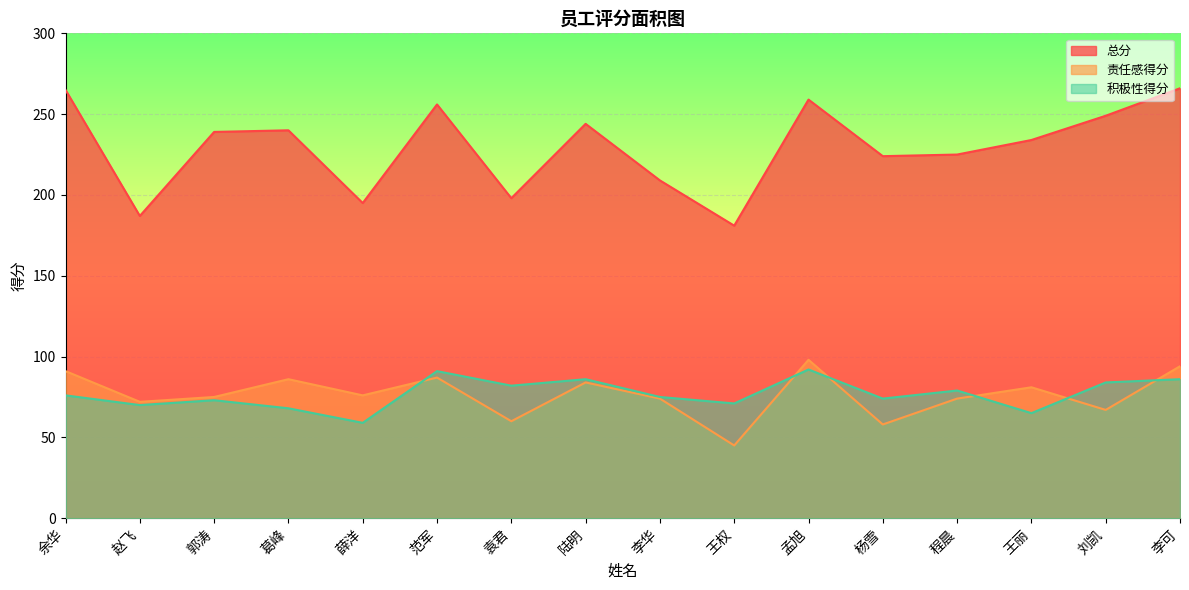

Reading left to right, list all the values displayed in this chart.

总分: 余华=265	赵飞=187	郭涛=239	葛峰=240	薛洋=195	范军=256	袁君=198	陆明=244	李华=209	王权=181	孟旭=259	杨雪=224	程晨=225	王丽=234	刘凯=249	李可=266
责任感得分: 余华=91	赵飞=72	郭涛=75	葛峰=86	薛洋=76	范军=87	袁君=60	陆明=84	李华=74	王权=45	孟旭=98	杨雪=58	程晨=74	王丽=81	刘凯=67	李可=94
积极性得分: 余华=76	赵飞=70	郭涛=73	葛峰=68	薛洋=59	范军=91	袁君=82	陆明=86	李华=75	王权=71	孟旭=92	杨雪=74	程晨=79	王丽=65	刘凯=84	李可=86